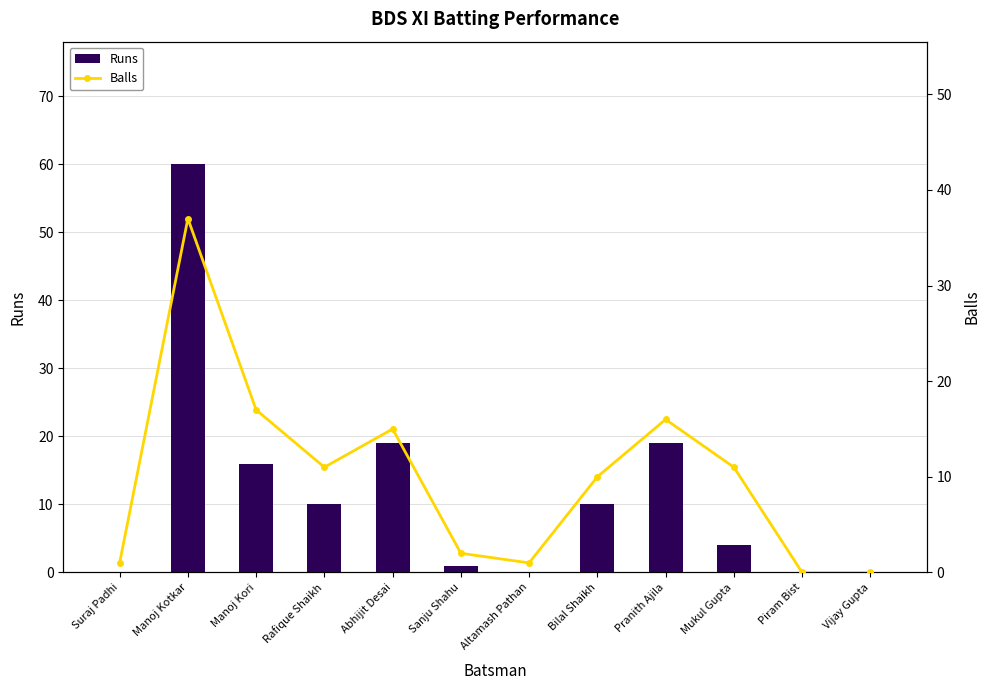

How many groups of bars are there?

12